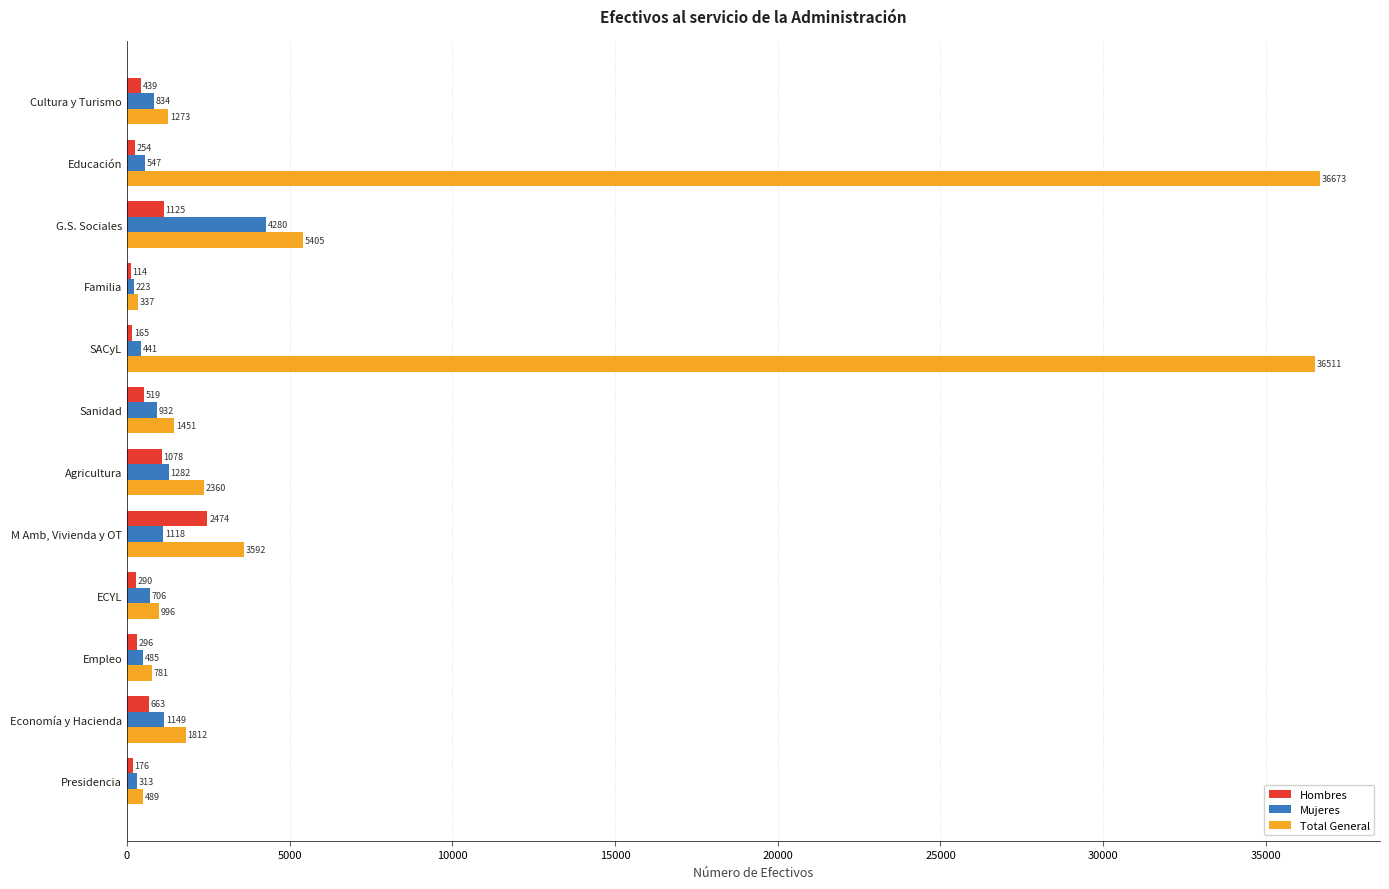

True or false: Mujeres has a value of 1984 at G.S. Sociales.

False